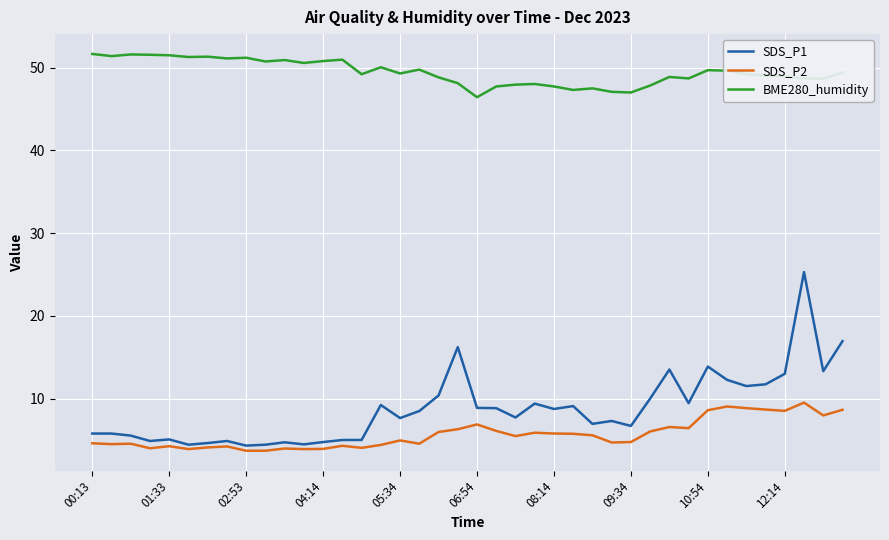

What are all the series names shown in the legend?

SDS_P1, SDS_P2, BME280_humidity